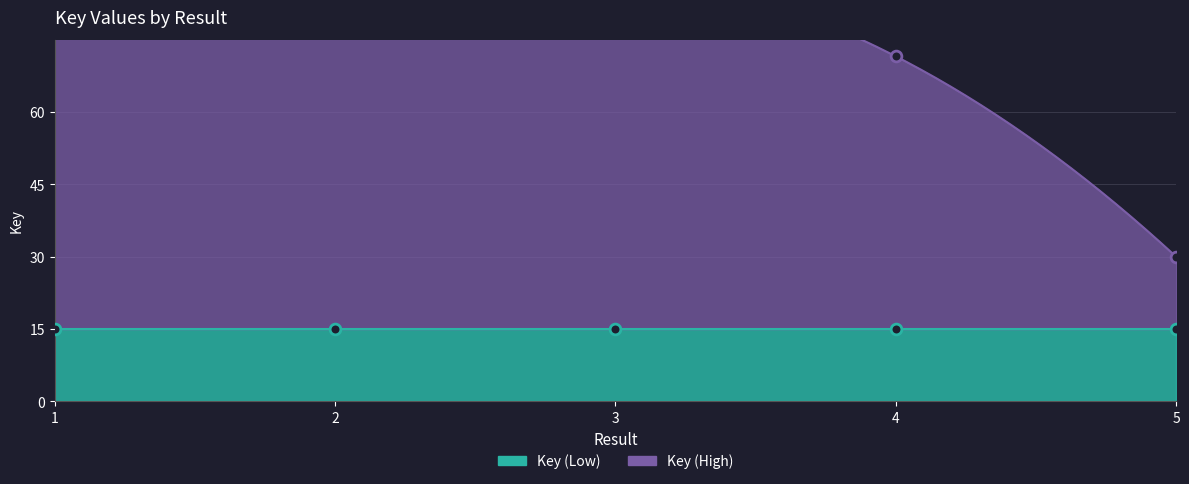

Which has a higher value, 5 or 4?

4